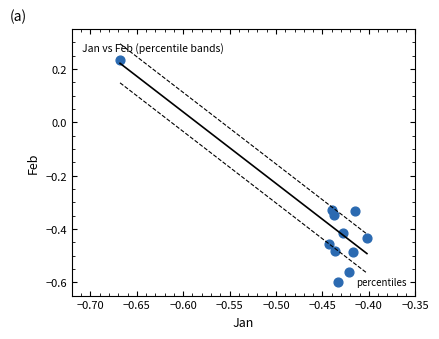

What is the range of Y values (max minus min)?

0.8